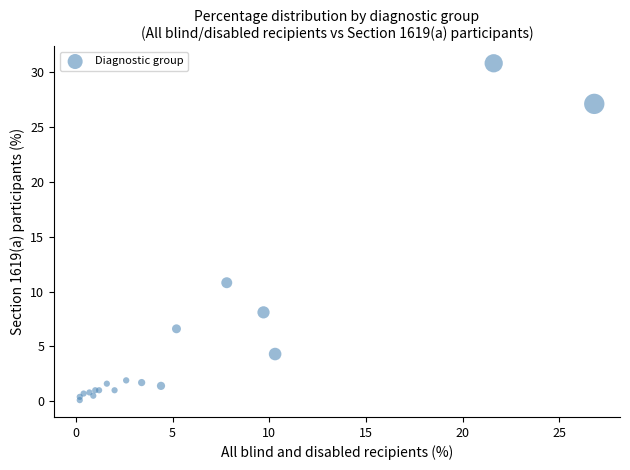

What Y value in the scatter plot is closest to 15?

10.8